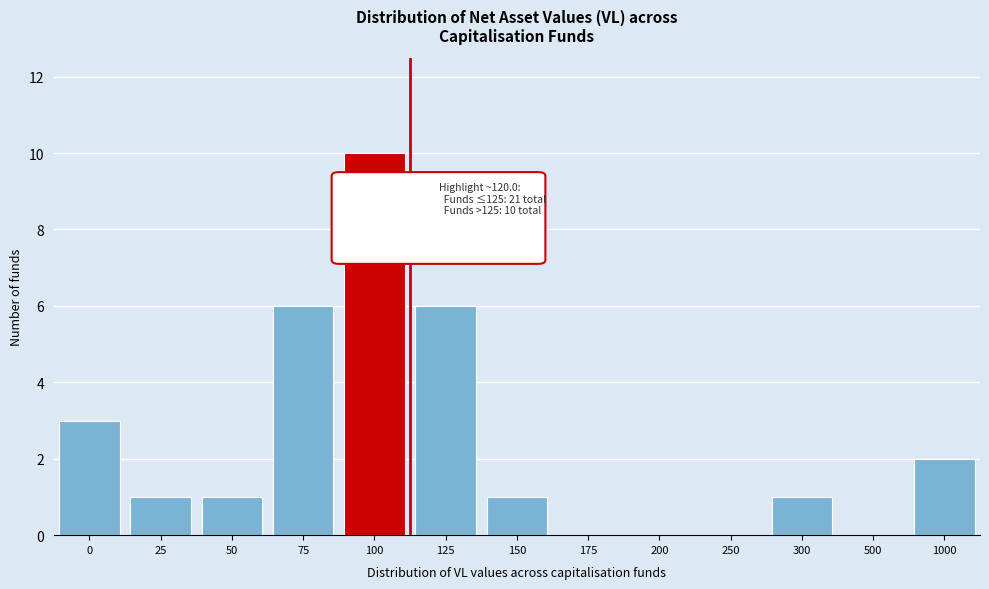

Reading left to right, list all the values displayed in this chart.

0=3	25=1	50=1	75=6	100=10	125=6	150=1	175=0	200=0	250=0	300=1	500=0	1000=2